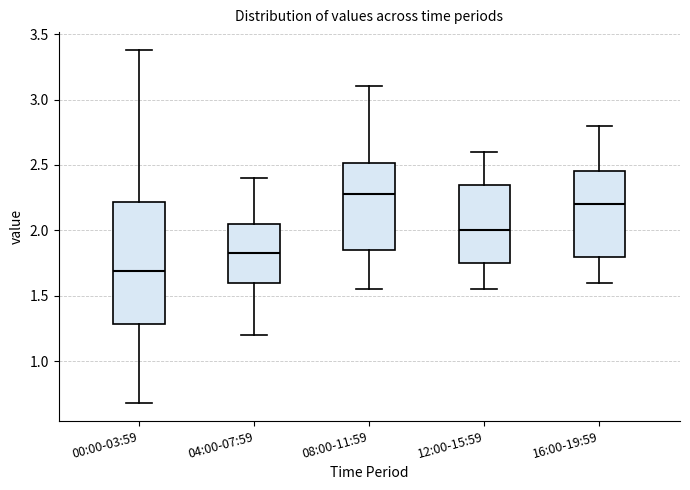

Reading left to right, read every box against the y-axis: the position of its median line, the range the box covers, and the ends of its whiskers. The values are not printed on the chart, so give them approximately, as read against the axis.

00:00-03:59: median 1.70, box 1.30 to 2.20, whiskers 0.70 to 3.40
04:00-07:59: median 1.85, box 1.60 to 2.05, whiskers 1.20 to 2.40
08:00-11:59: median 2.30, box 1.85 to 2.50, whiskers 1.55 to 3.10
12:00-15:59: median 2.00, box 1.75 to 2.35, whiskers 1.55 to 2.60
16:00-19:59: median 2.20, box 1.80 to 2.45, whiskers 1.60 to 2.80